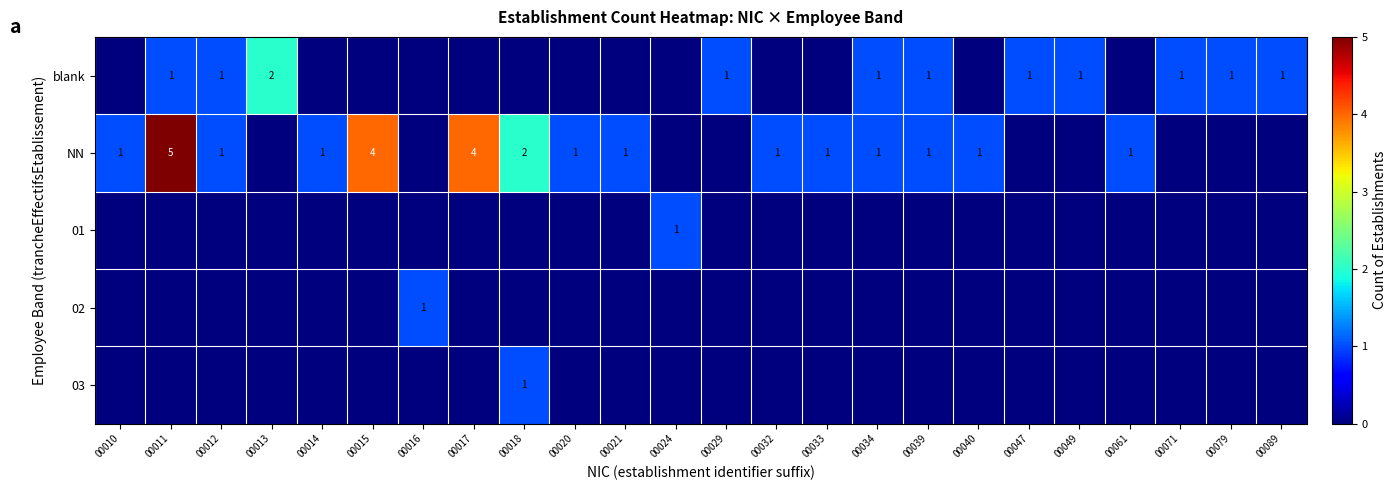

The value of blank at 00089 is 1. True or false?

True